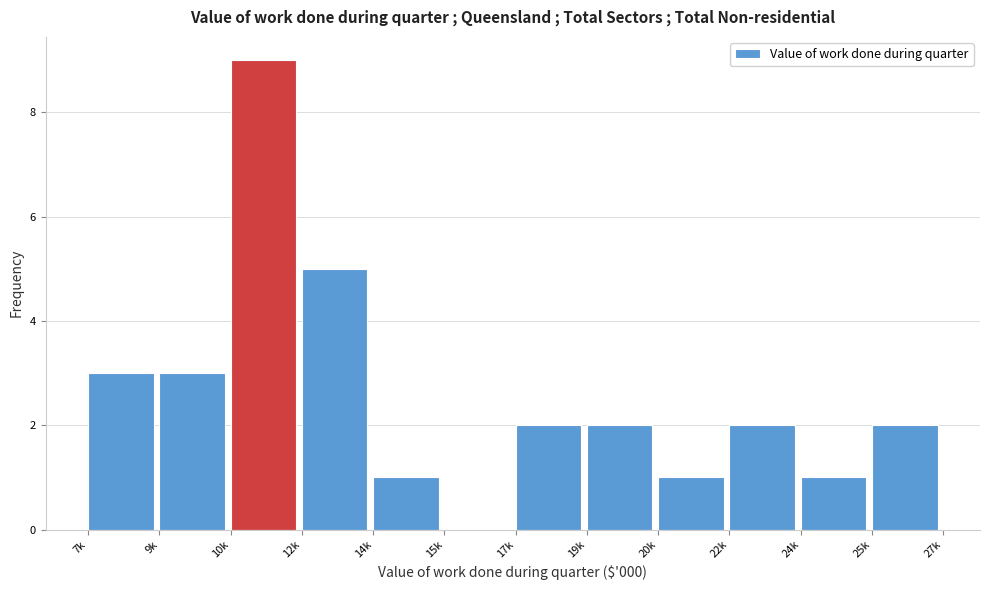

Reading left to right, list all the values displayed in this chart.

7k=3	9k=3	10k=9	12k=5	14k=1	15k=0	17k=2	19k=2	20k=1	22k=2	24k=1	25k=2